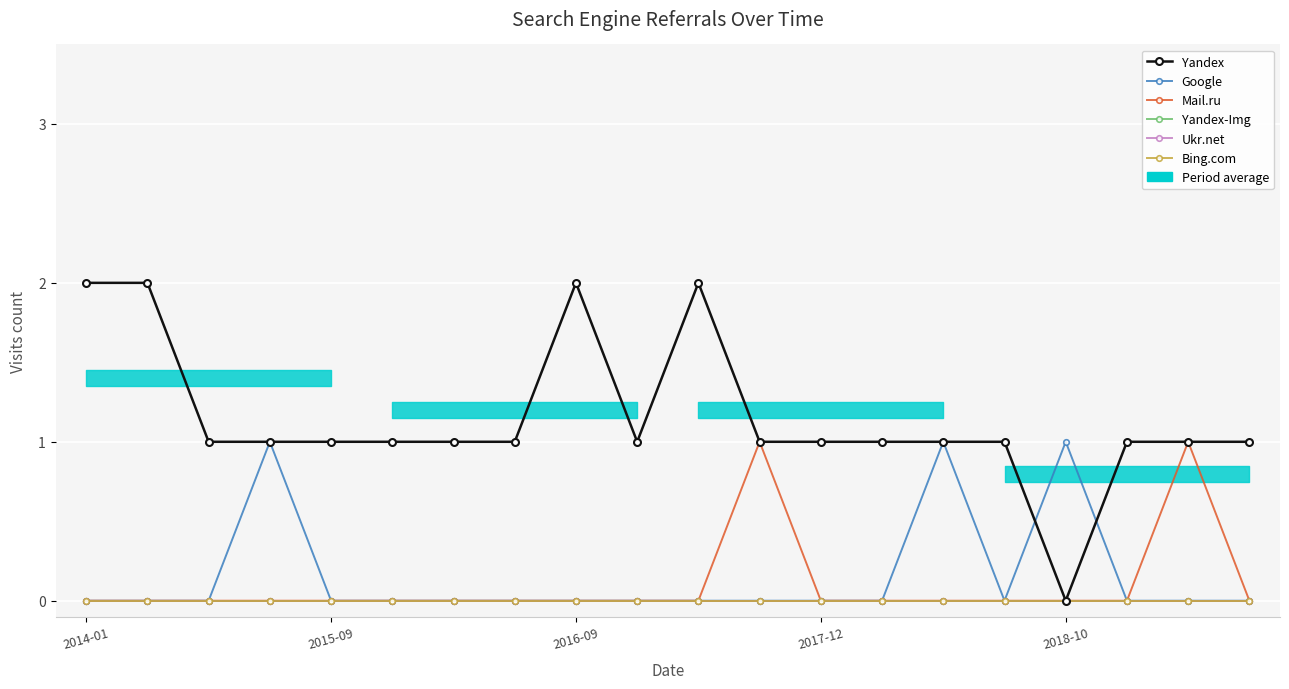

What is the spread (max minus min) of values at 2017-12?

1